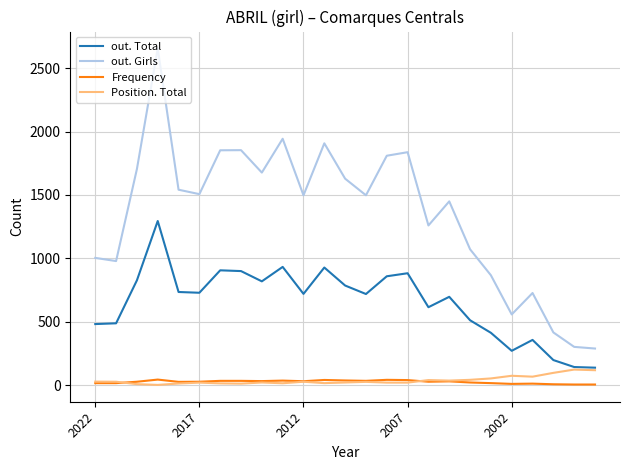

True or false: out. Total and out. Girls intersect in this chart.

False